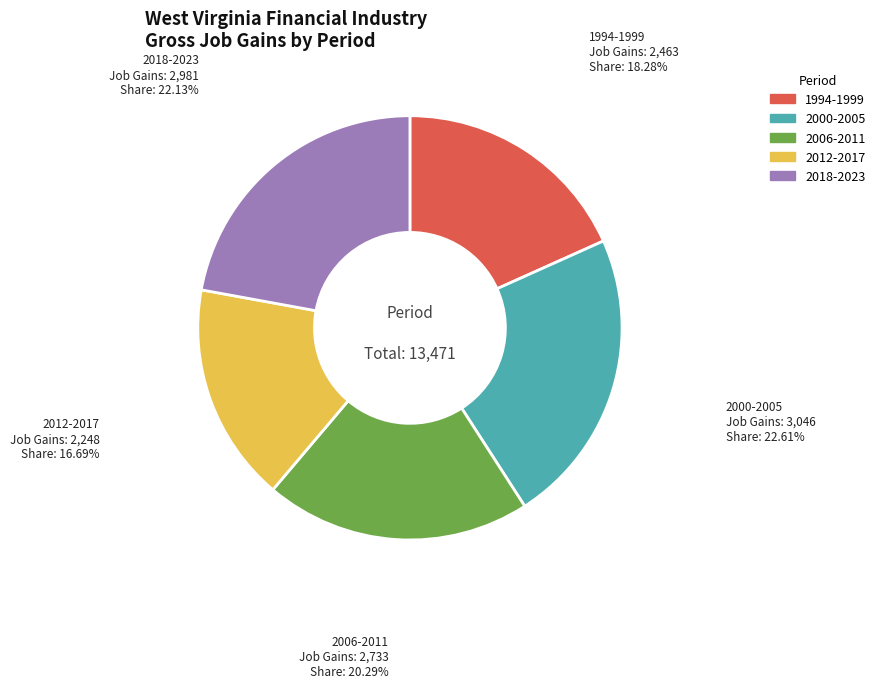

Does any single category account for the majority?

No